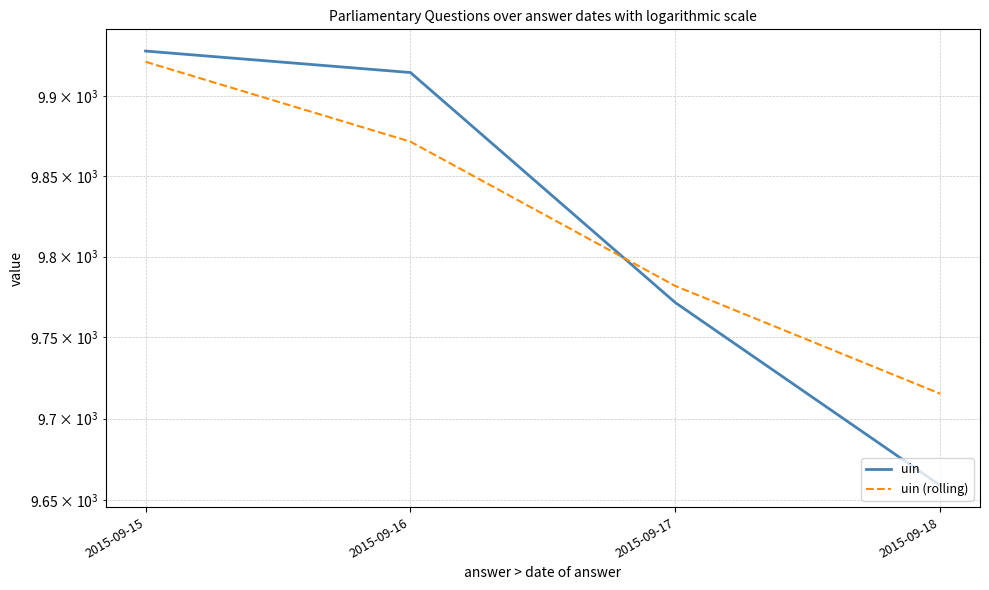

True or false: uin (rolling) has a value of 15005.7 at 2015-09-18.

False